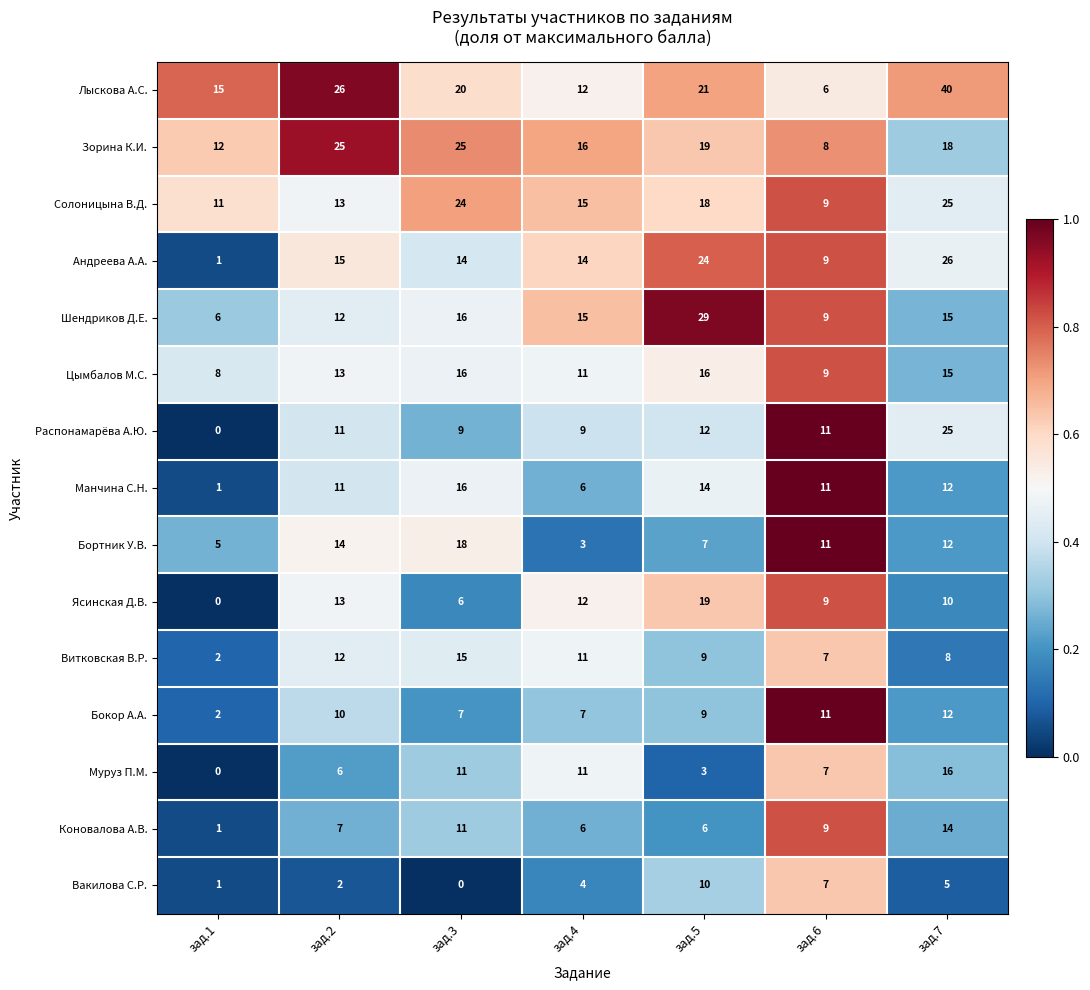

What is the sum of all Лыскова А.С. values?

140